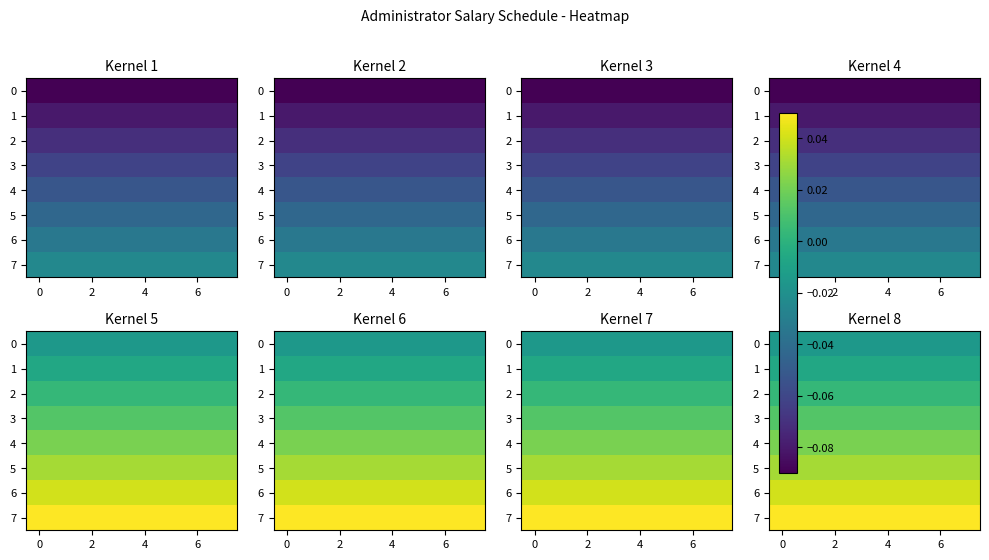

Is it true that 2 equals 0.0 at 6?

True